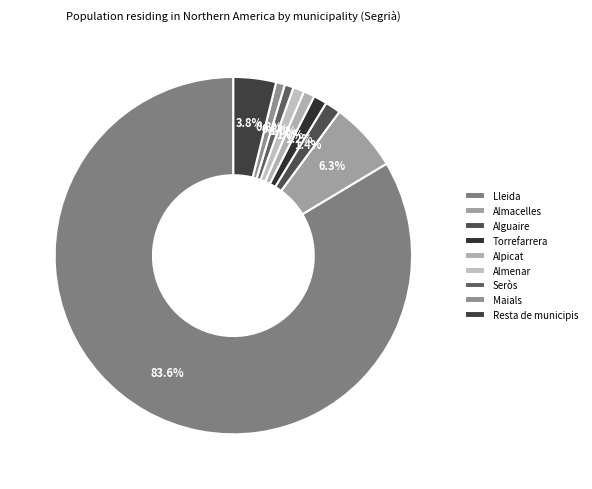

Which has a higher value, Maials or Alguaire?

Alguaire